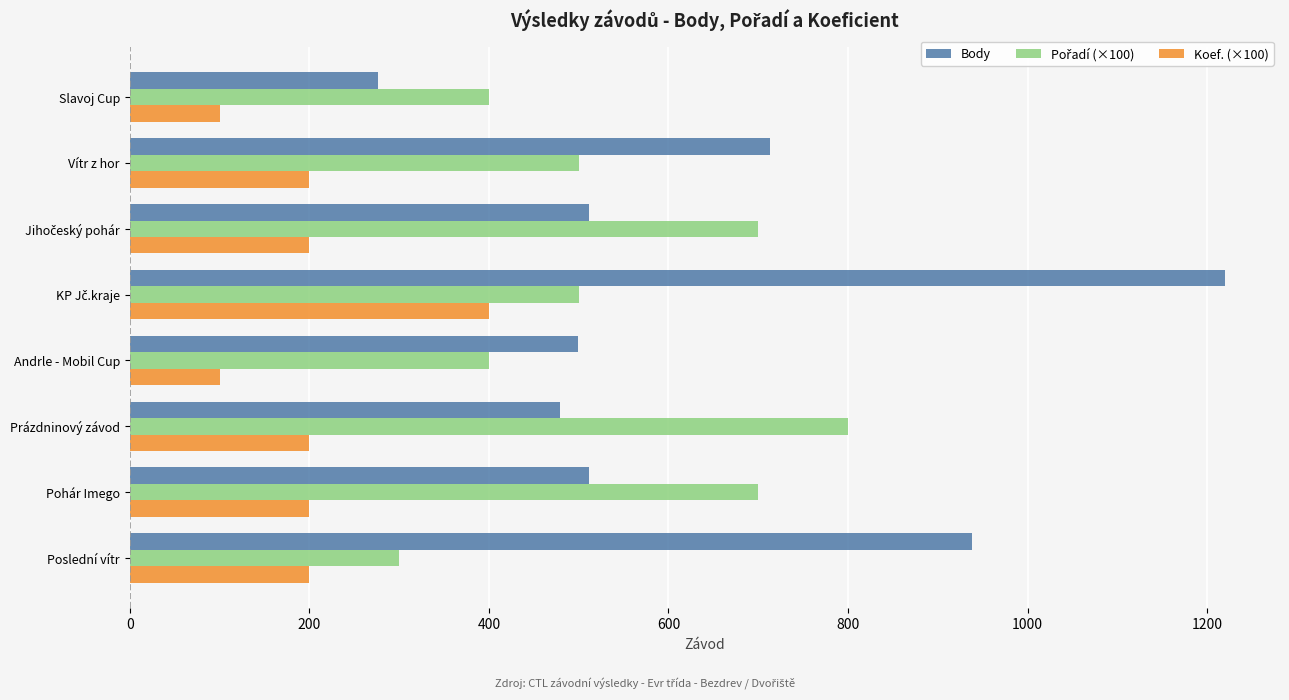

Is the value of Koef. (×100) at Poslední vítr greater than the value of Body at Vítr z hor?

No